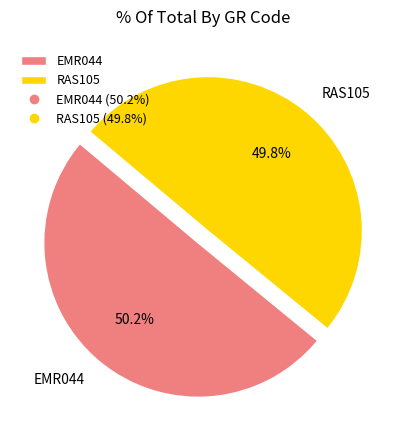

Does any single category account for the majority?

Yes